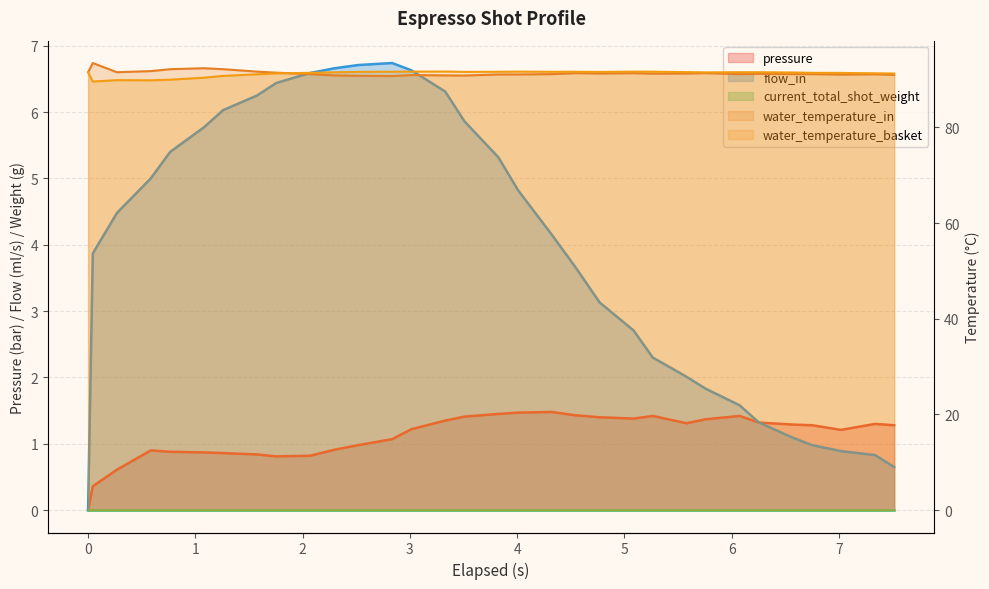

The flow_in series shows 2.3 at 0.044. True or false?

False